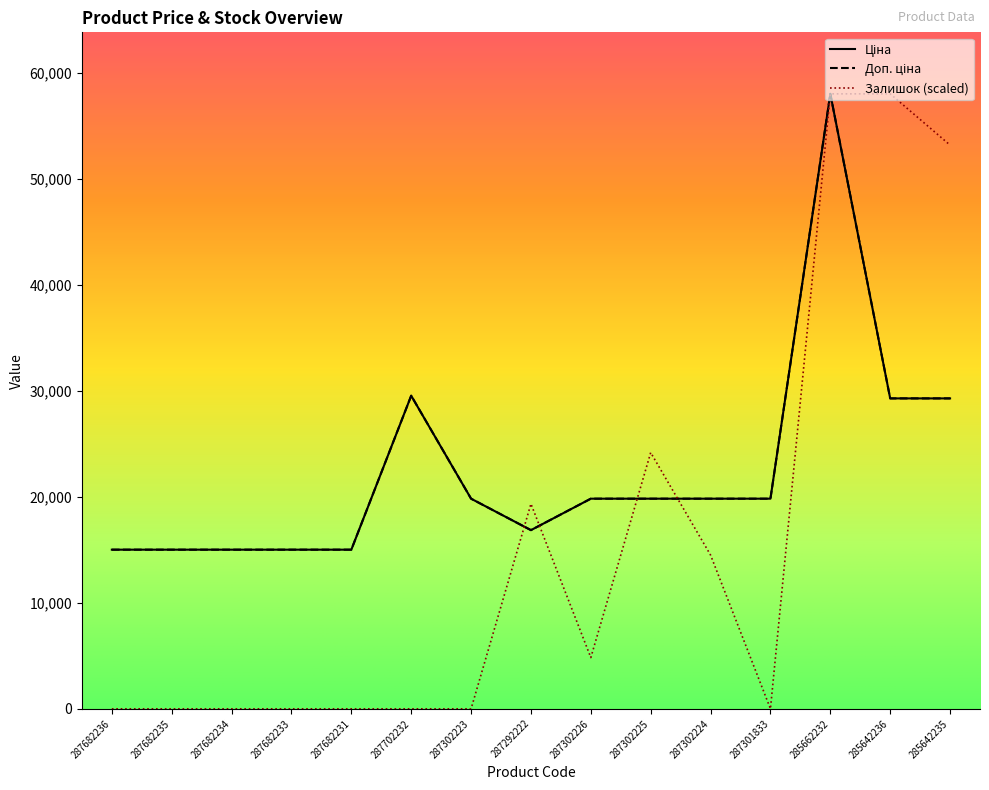

What is the difference between the second highest and second lowest values in the Доп. ціна series?

14529.7